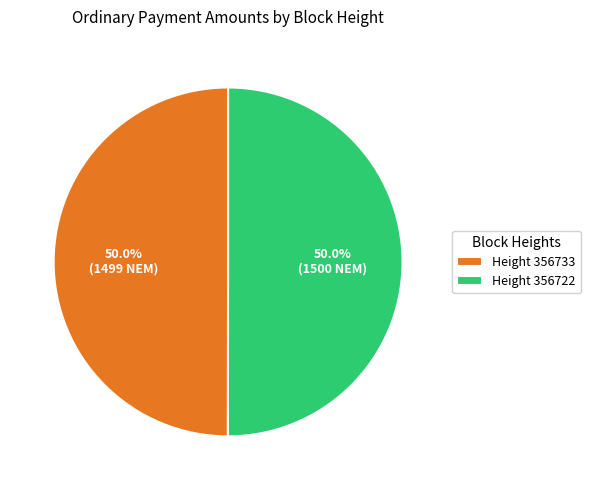

Count the number of slices in the pie.

2